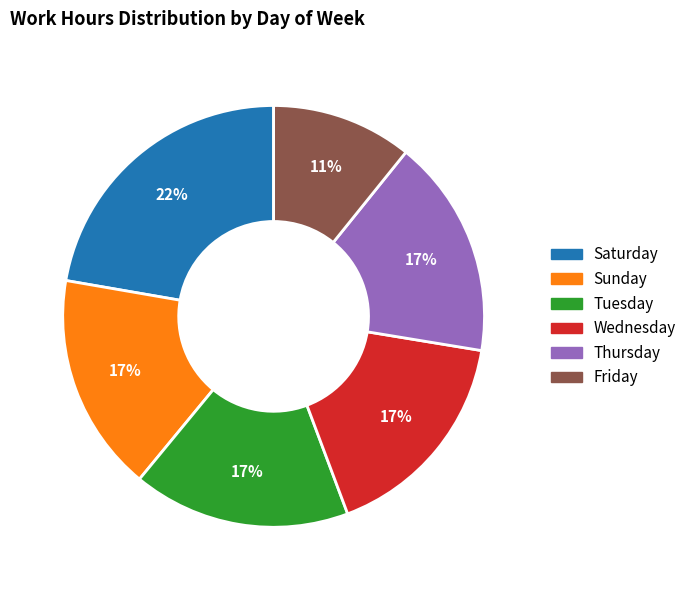

To the nearest percent, what is the difference between the largest and smallest slice percentages?

11%